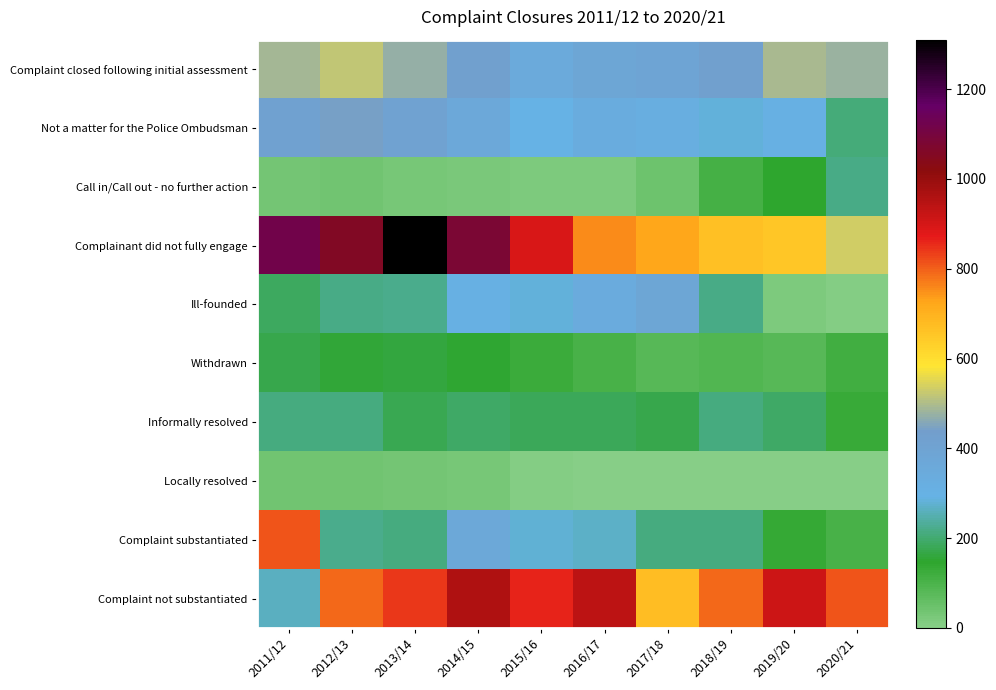

Between 2017/18 and 2014/15, which is larger?

2014/15